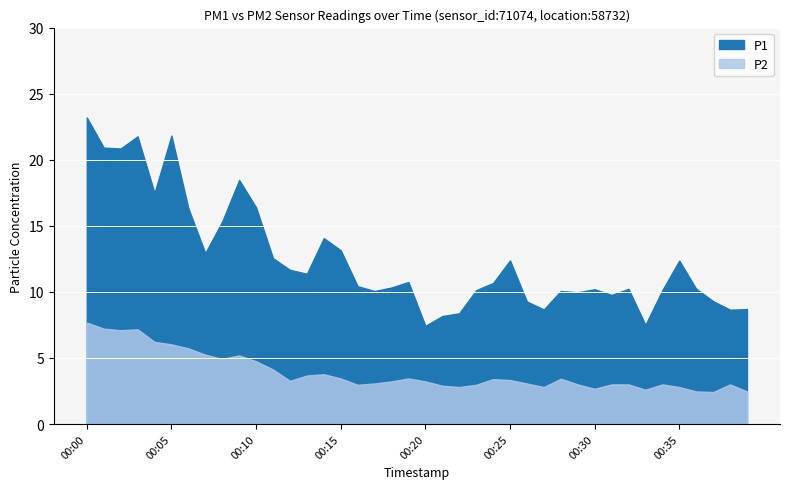

Between 00:13 and 00:16, which is larger?

00:13